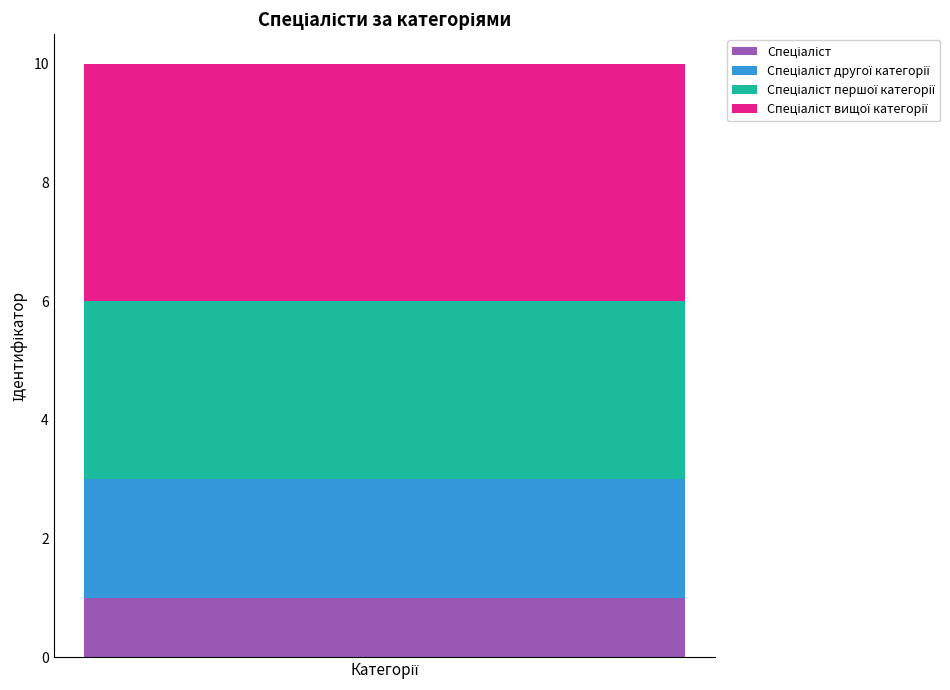

Count the number of categories in the chart.

1